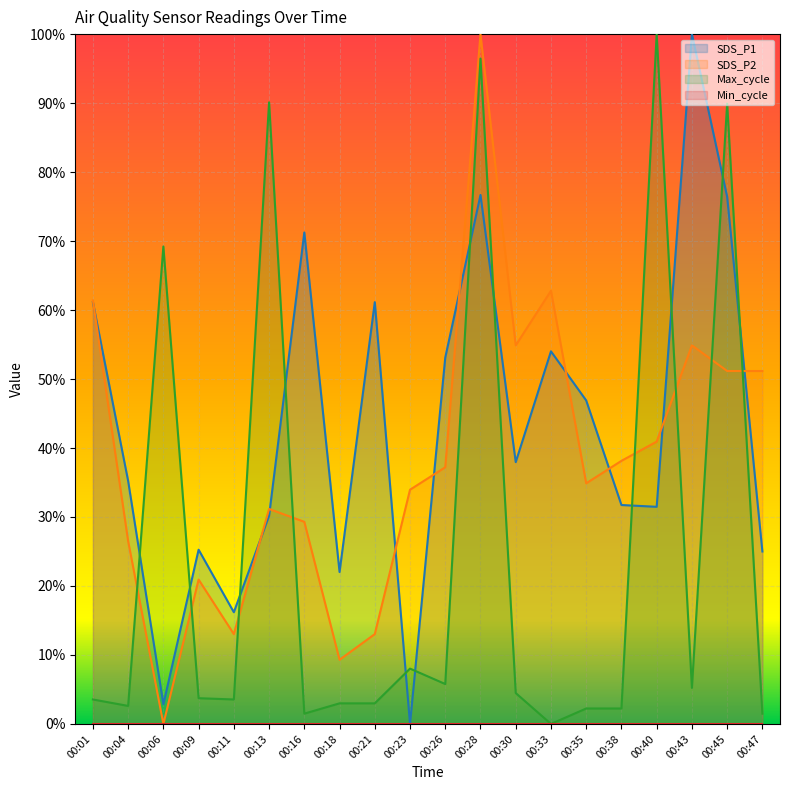

What is the value of the SDS_P1 point at the 9th from the left?

0.6